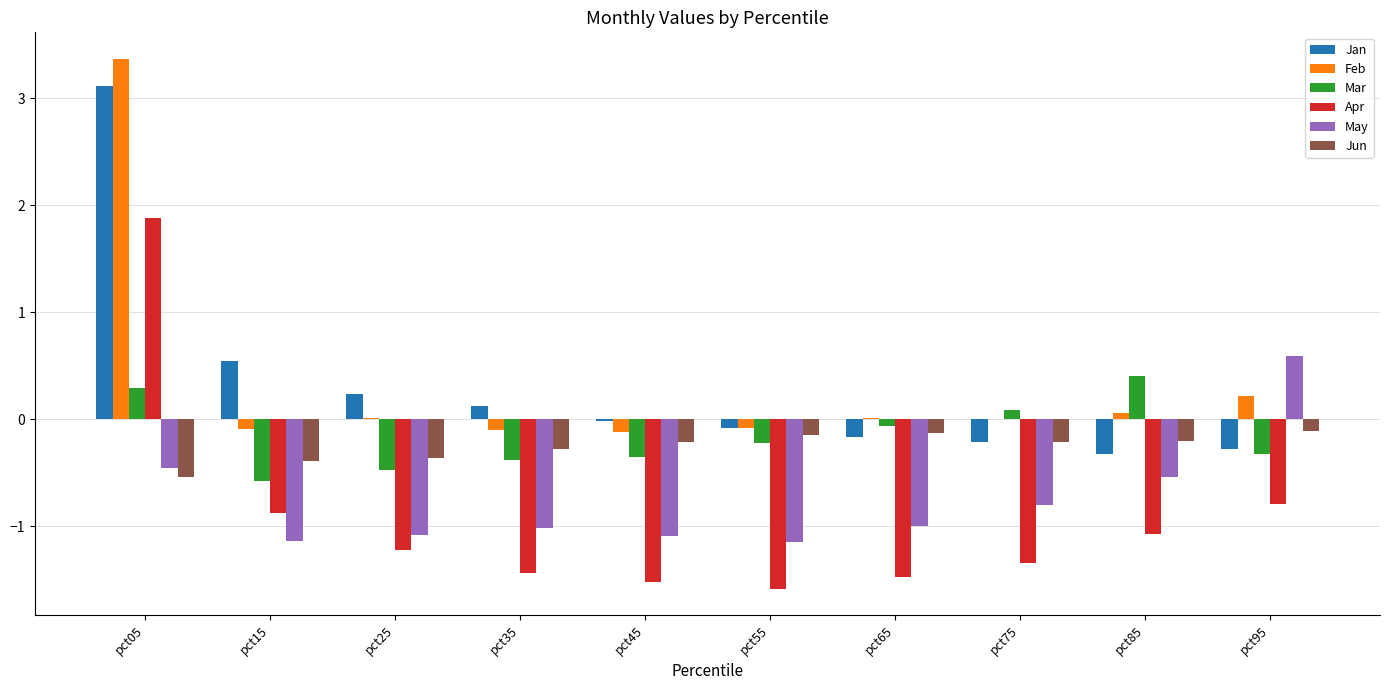

What is the total value across all series at pct55?

-3.3